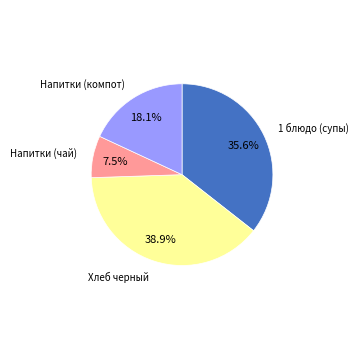

Is there a majority slice in this chart?

No